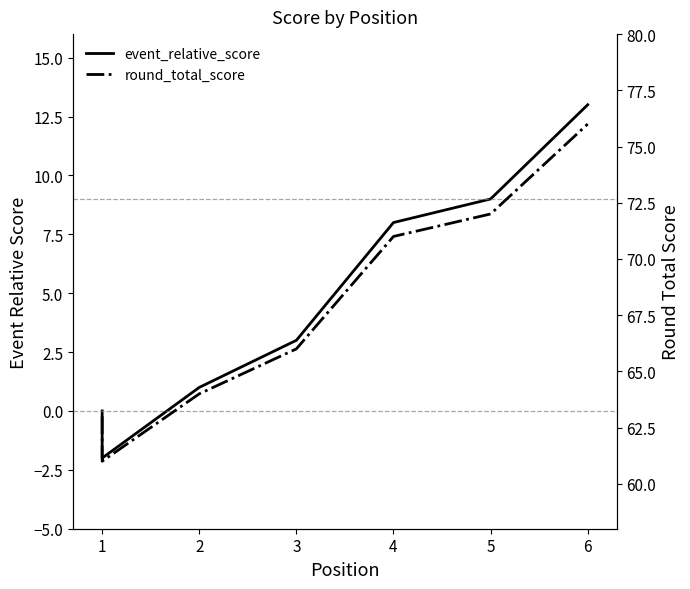

What is the difference between the highest and lowest values at 1?

63